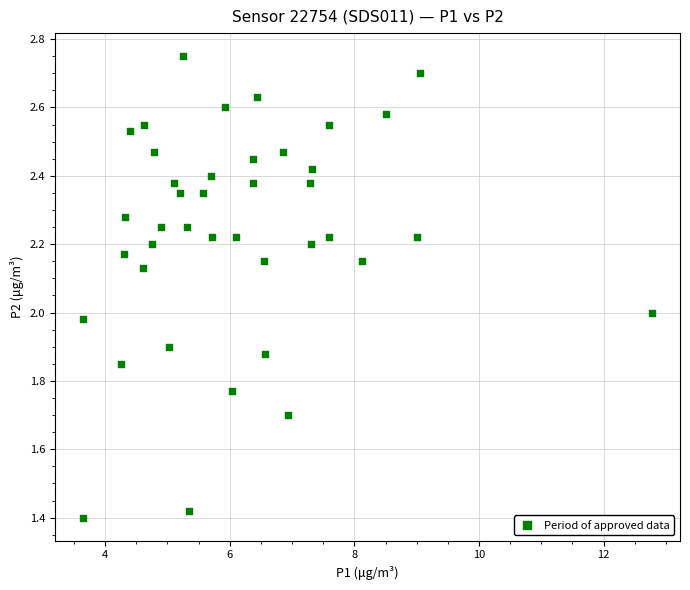

What is the range of X values (max minus min)?

9.1